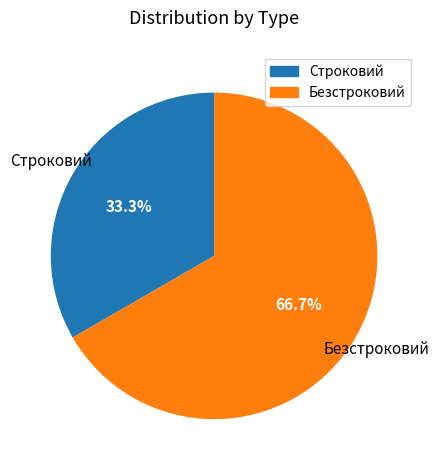

What percentage is NOT represented by Строковий?

66.7%